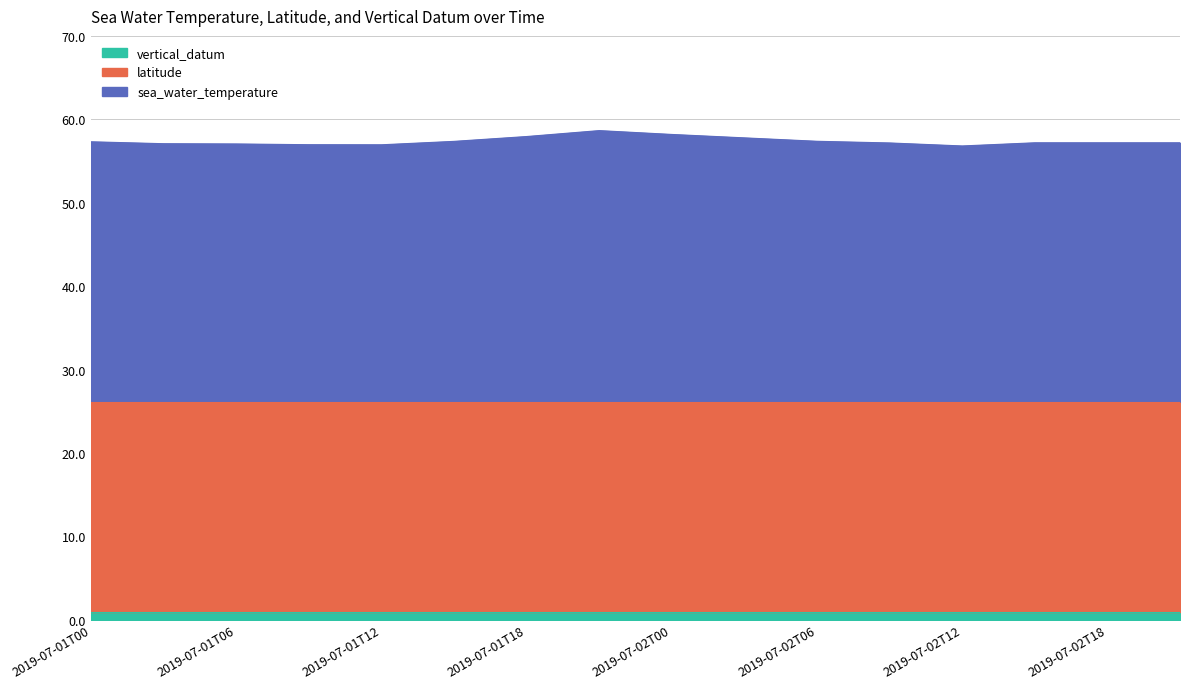

True or false: latitude has more than 1 interior local peaks.

False